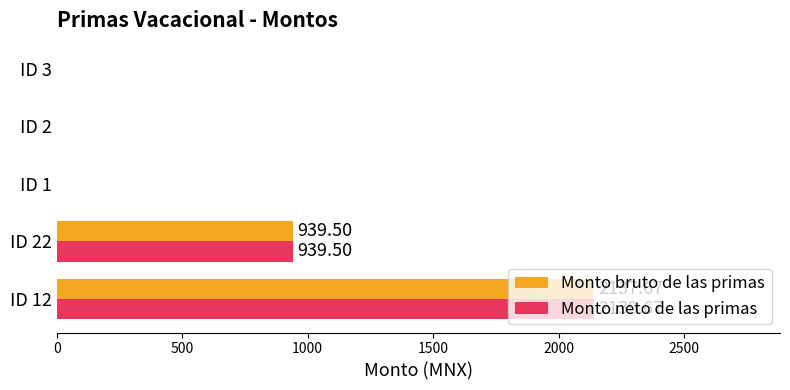

What is the sum of all Monto bruto de las primas values?

3077.2